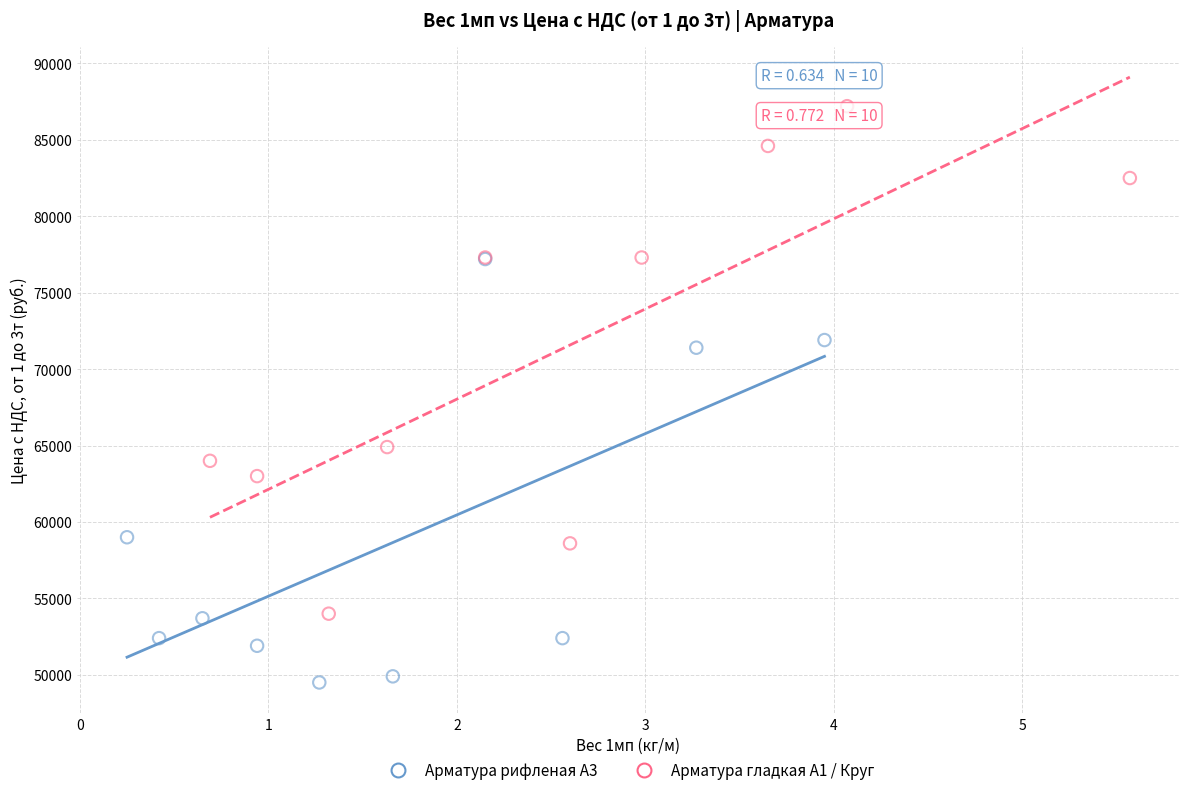

What are all the series names shown in the legend?

Арматура рифленая А3, Арматура гладкая А1 / Круг